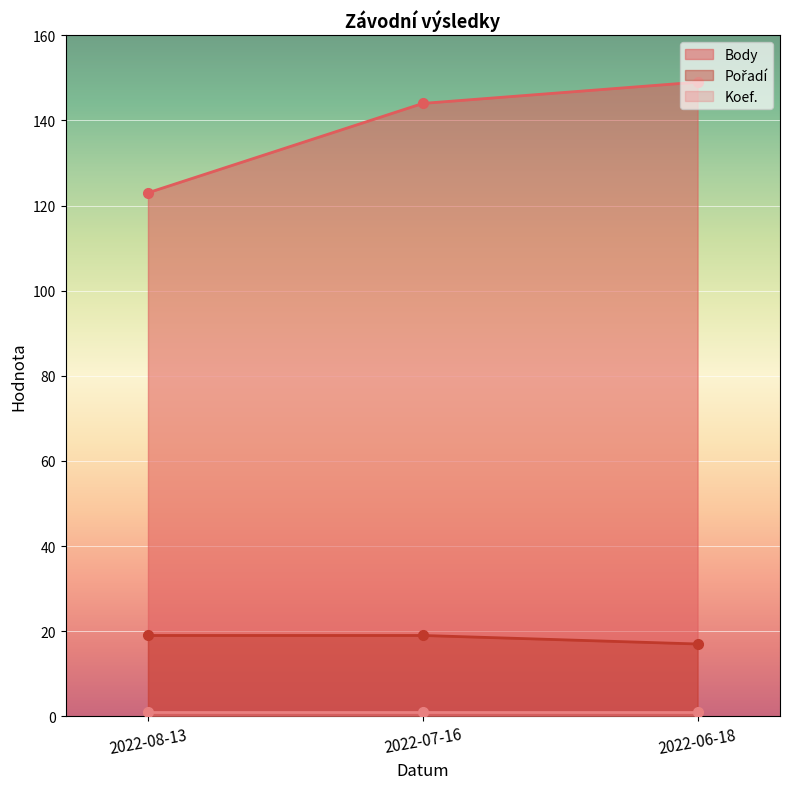

Where is Pořadí nearest to the value 18?

2022-08-13